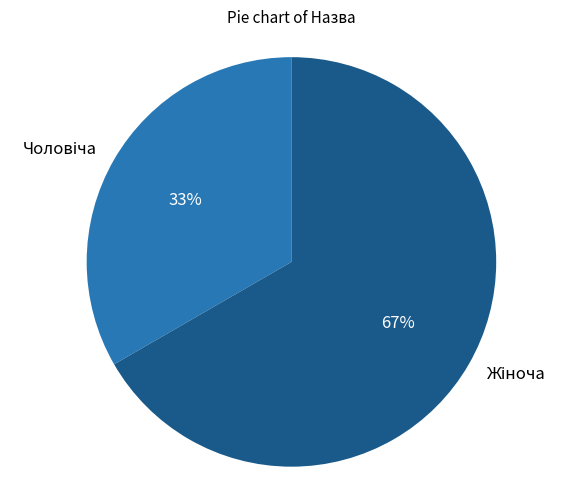

To the nearest percent, what is the average slice percentage?

50%